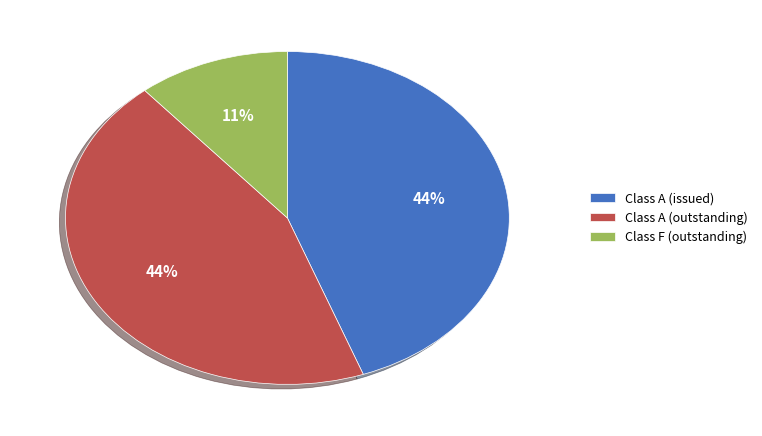

How many segments does this pie chart have?

3